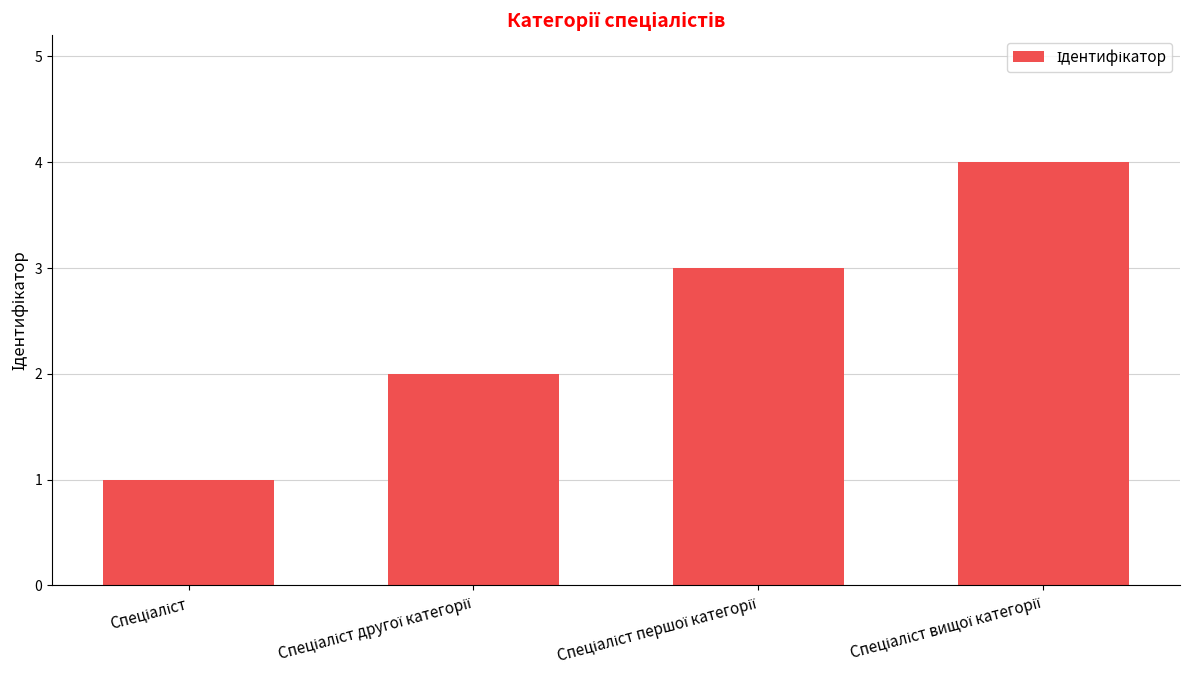

What is the greatest value displayed?

4